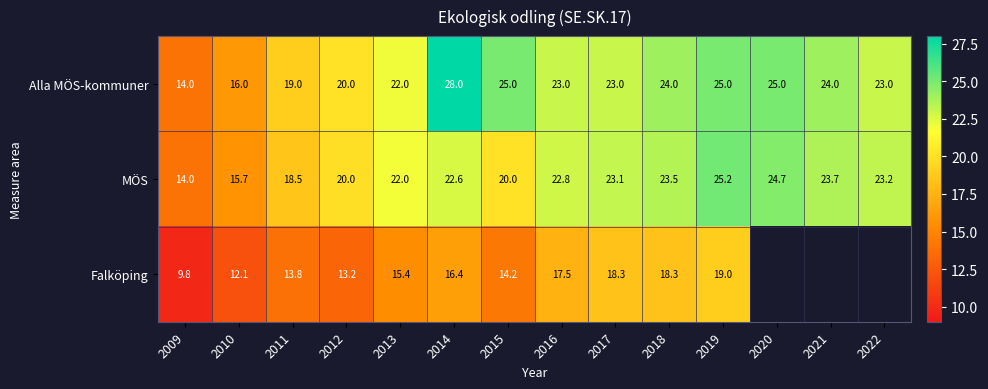

Rank the series at 2017 from highest to lowest value.

MÖS, Alla MÖS-kommuner, Falköping